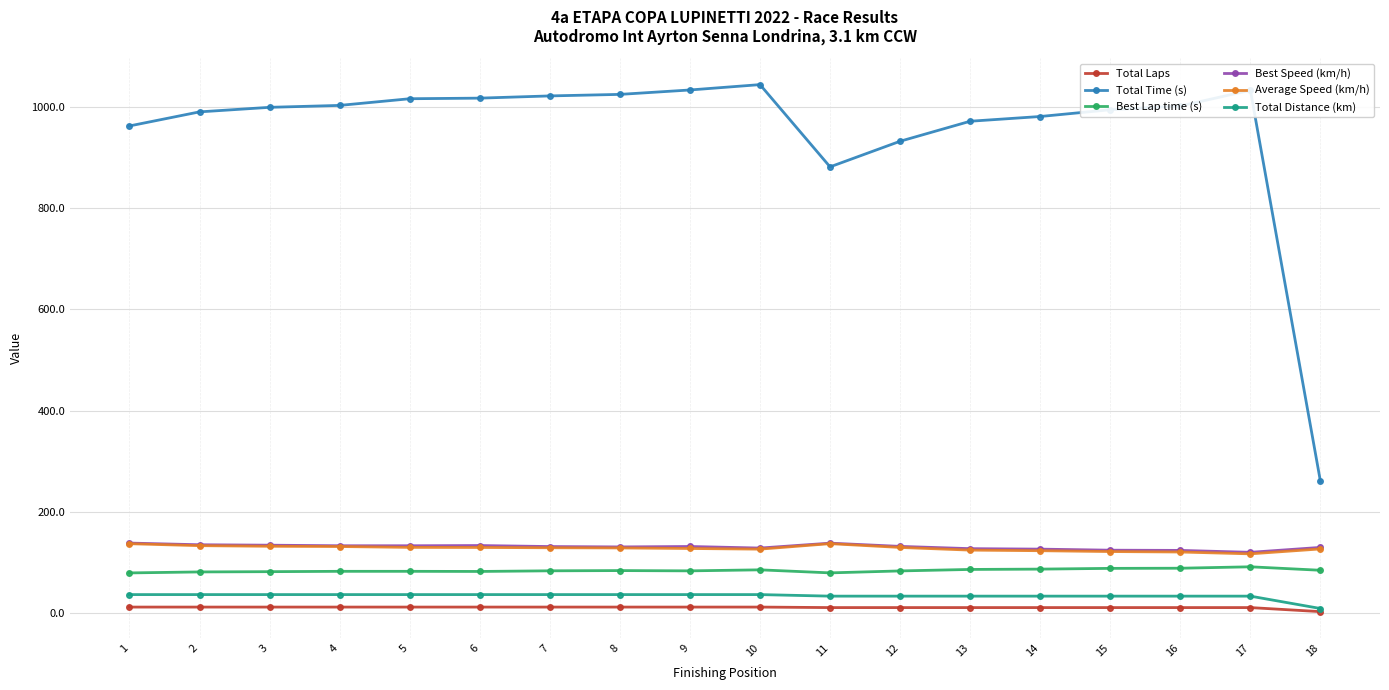

True or false: Best Lap time (s) and Best Speed (km/h) intersect in this chart.

False